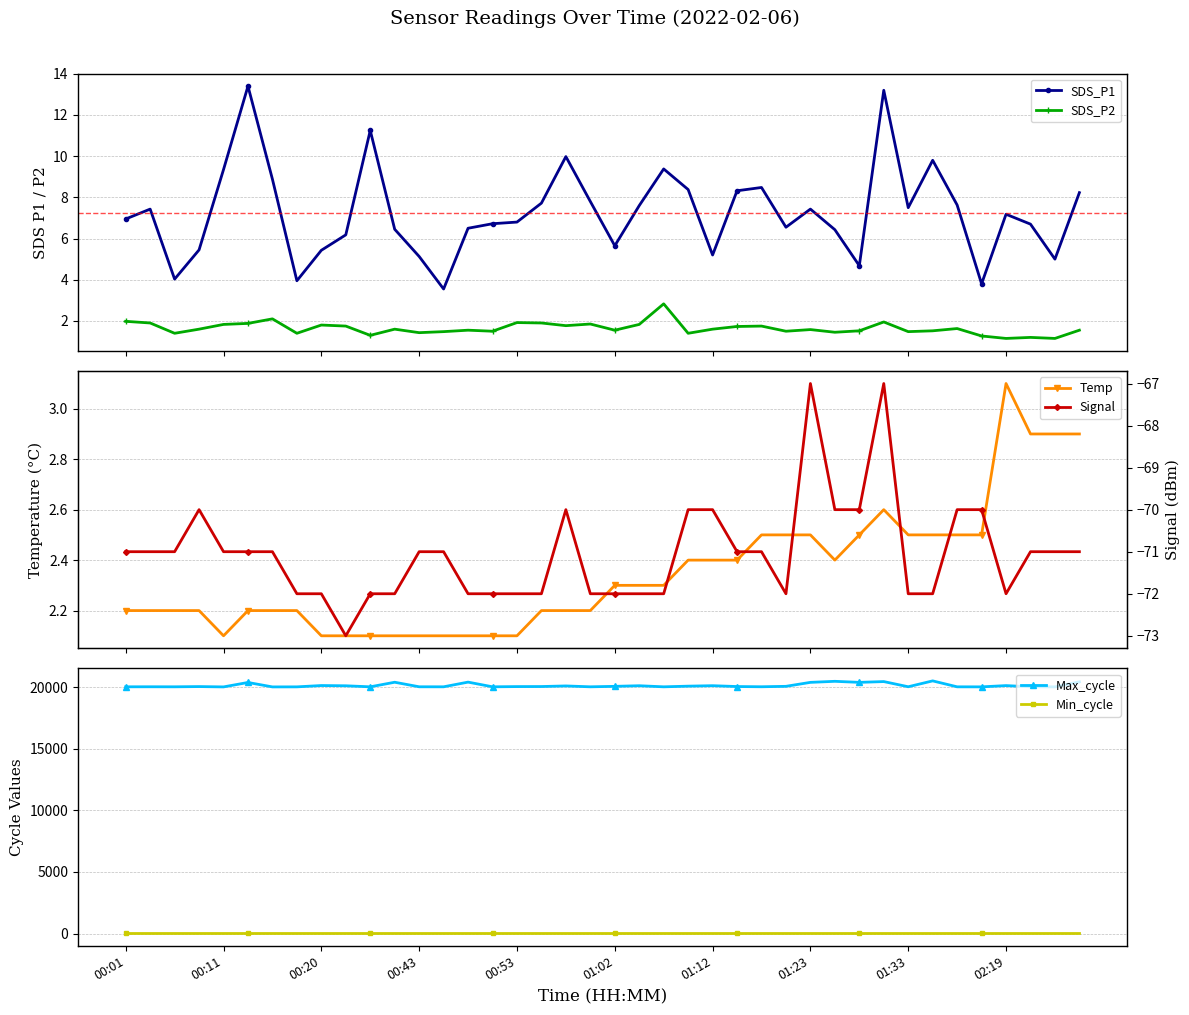

What is the value of the SDS_P2 point at the 5th from the left?

1.8